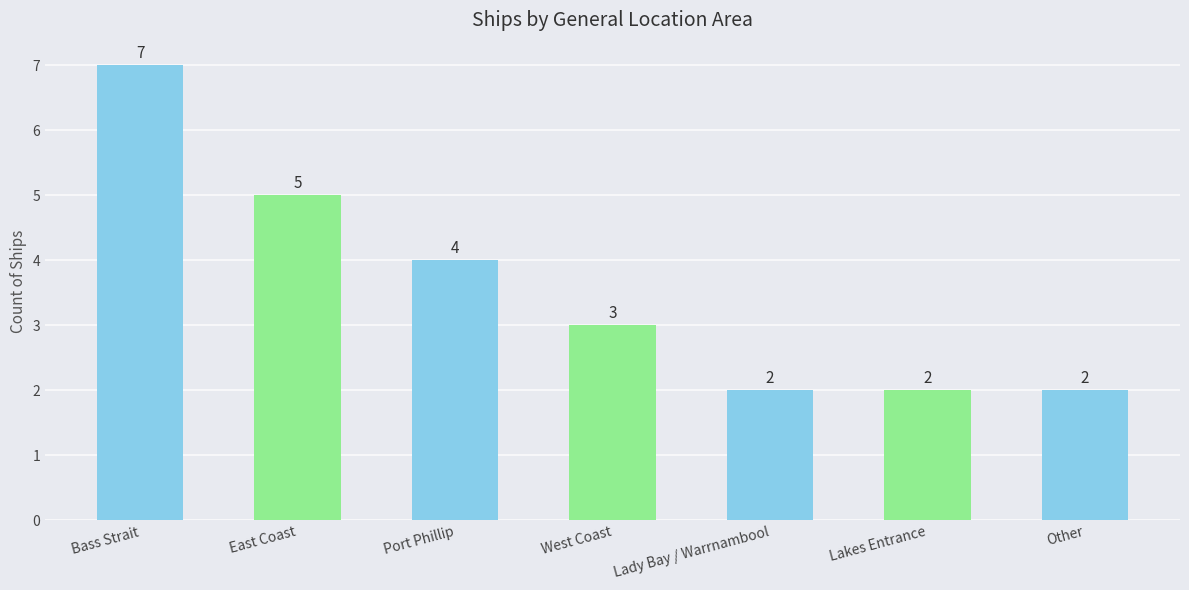

Where does the data first go above 3?

Bass Strait